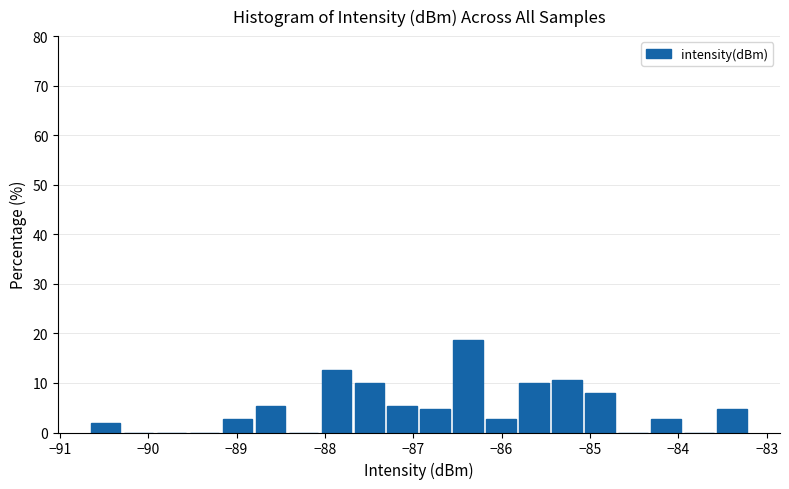

Around what value on the x-axis is the tallest bar? Give the approximate position of its centre, as read against the axis.

-86.4